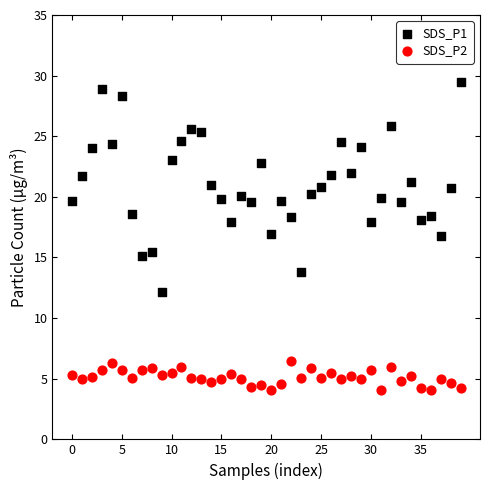

Which series has the widest spread of Y values?

SDS_P1